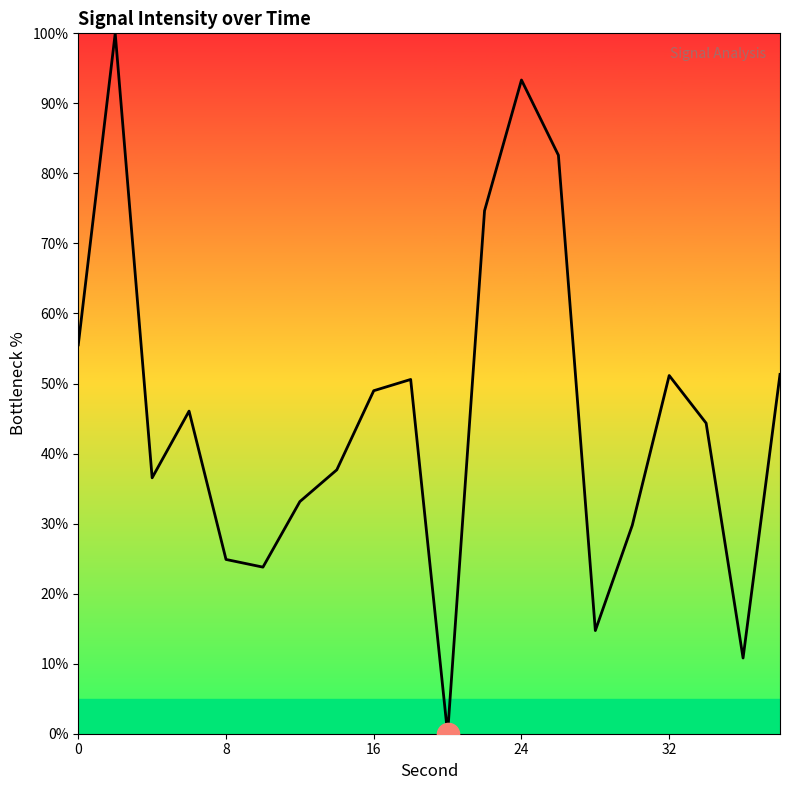

Does the chart display data point markers on the line(s)?

No